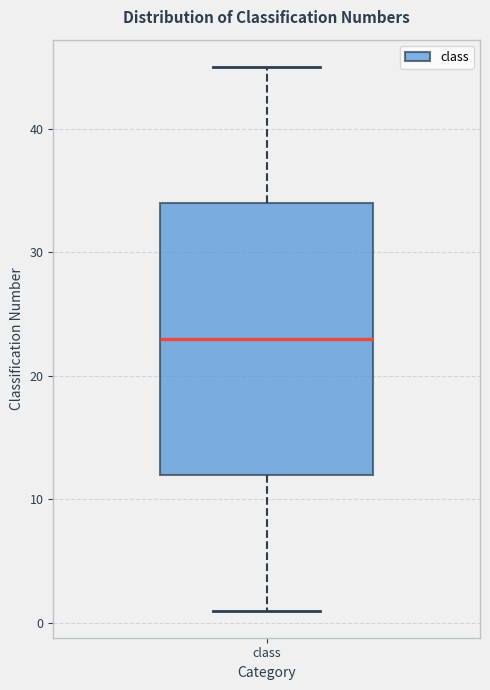

Read this box plot against the y-axis: the position of the median line, the range covered by the box, and the ends of both whiskers. The values are not printed on the chart, so give them approximately, as read against the axis.

median 23, box 12 to 34, whiskers 1 to 45